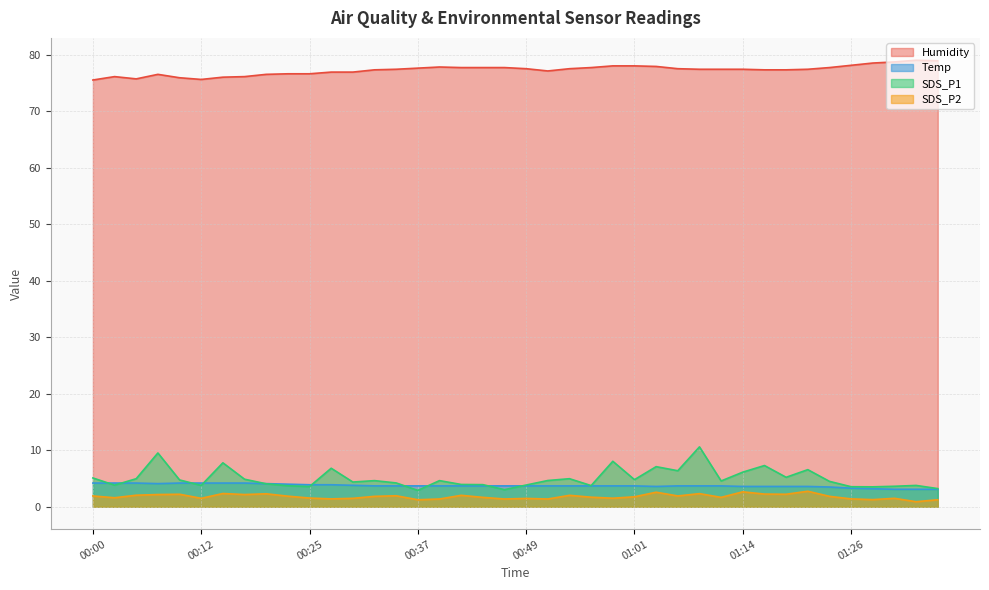

List the labels in order of SDS_P1 value, smallest first.

00:37, 00:47, 01:36, 01:29, 01:26, 00:25, 01:31, 00:22, 00:57, 00:12, 01:34, 00:02, 00:49, 00:44, 00:42, 00:20, 00:34, 00:30, 01:24, 01:11, 00:32, 00:39, 00:52, 00:10, 01:01, 00:17, 00:05, 00:54, 00:00, 01:19, 01:14, 01:06, 01:21, 00:27, 01:04, 01:16, 00:15, 00:59, 00:07, 01:09